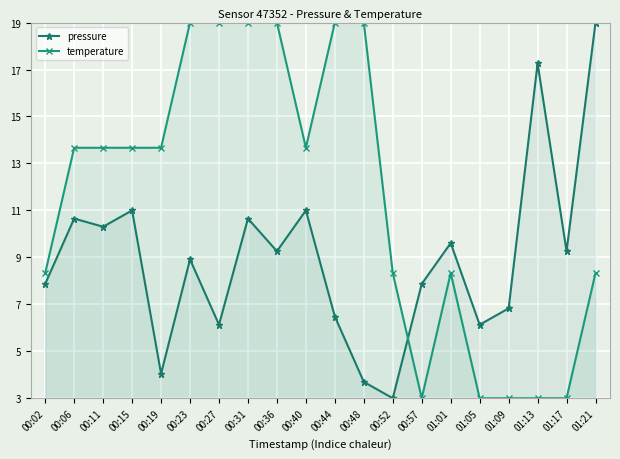

Rank the series by their average value, from highest to lowest.

temperature, pressure